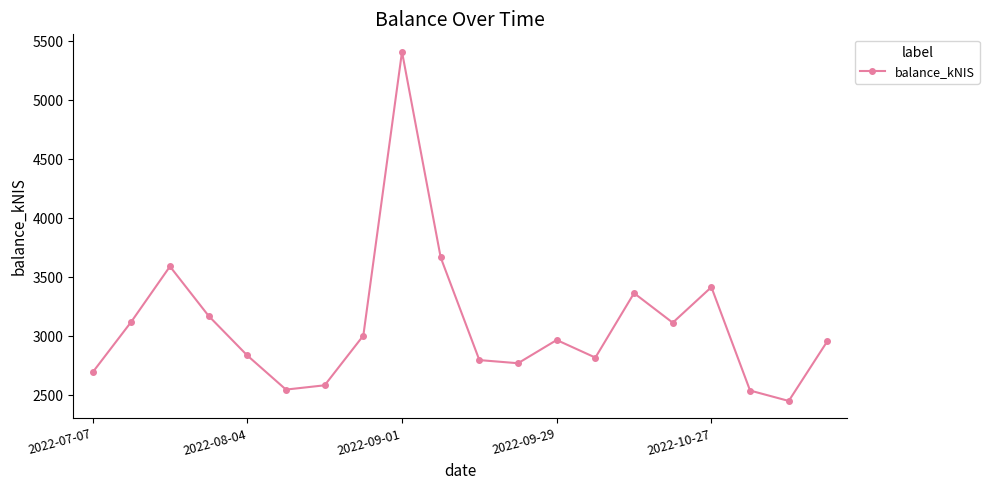

What is the value of the 1st point from the left?

2694.0